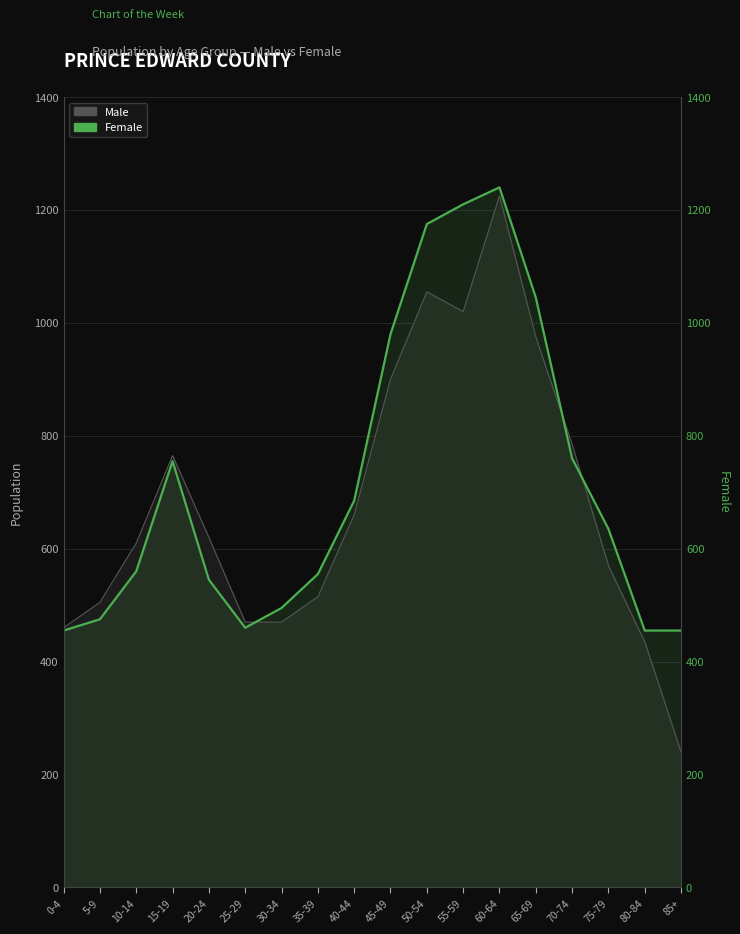

What position from the right is 75-79?

3